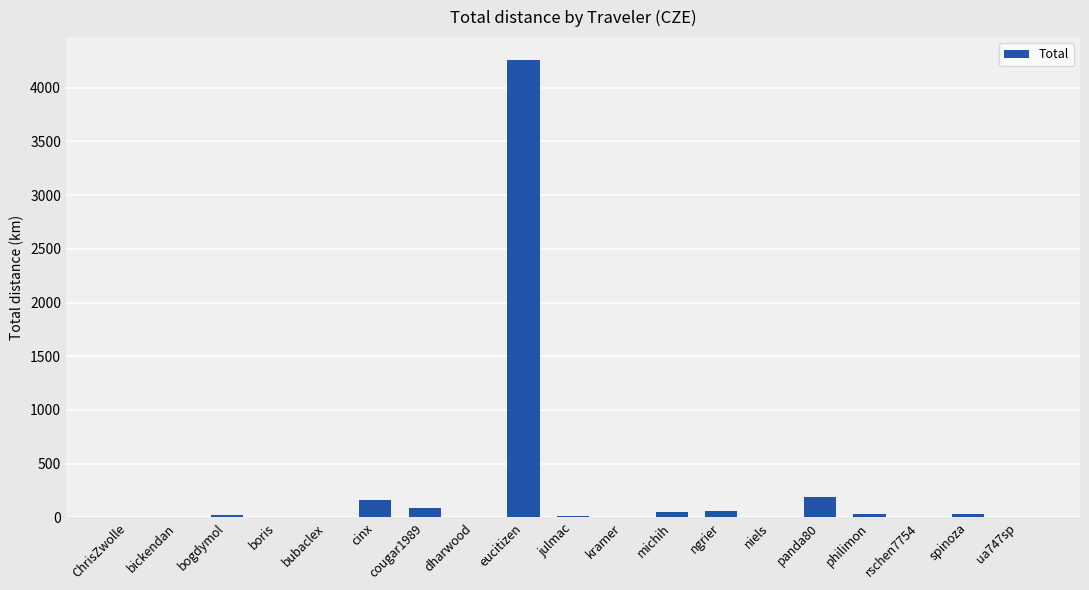

Which has a higher value, michih or panda80?

panda80